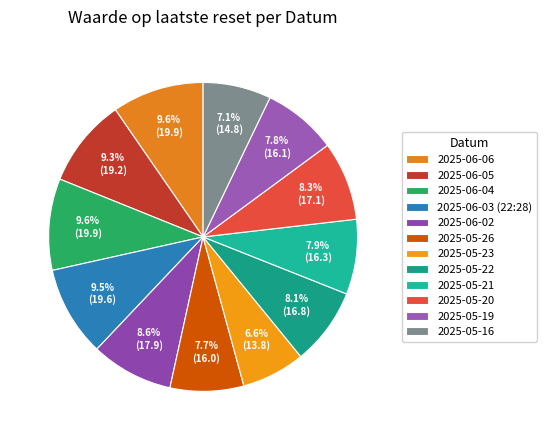

To the nearest percent, what is the combined percentage of 2025-05-21 and 2025-06-04?

17%